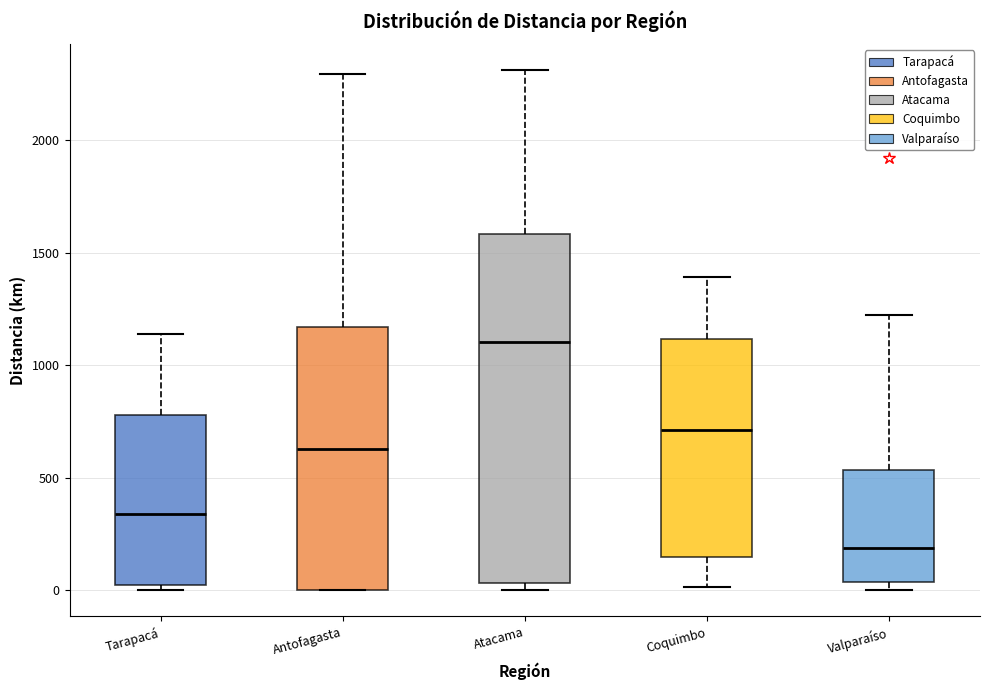

Which box's median line is the highest?

Atacama